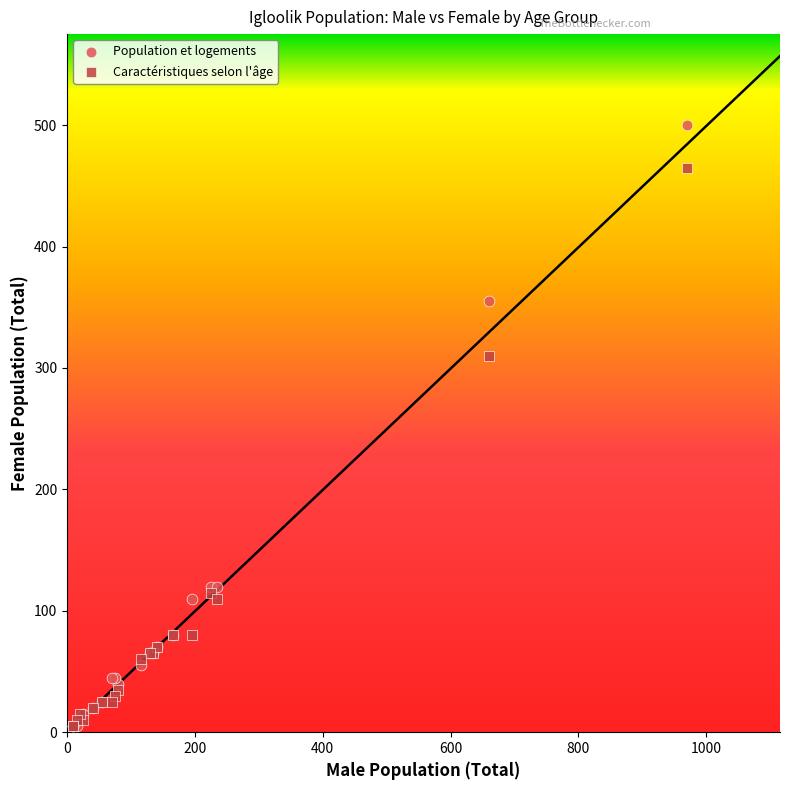

In the Caractéristiques selon l'âge series, what Y value is closest to 235?

310